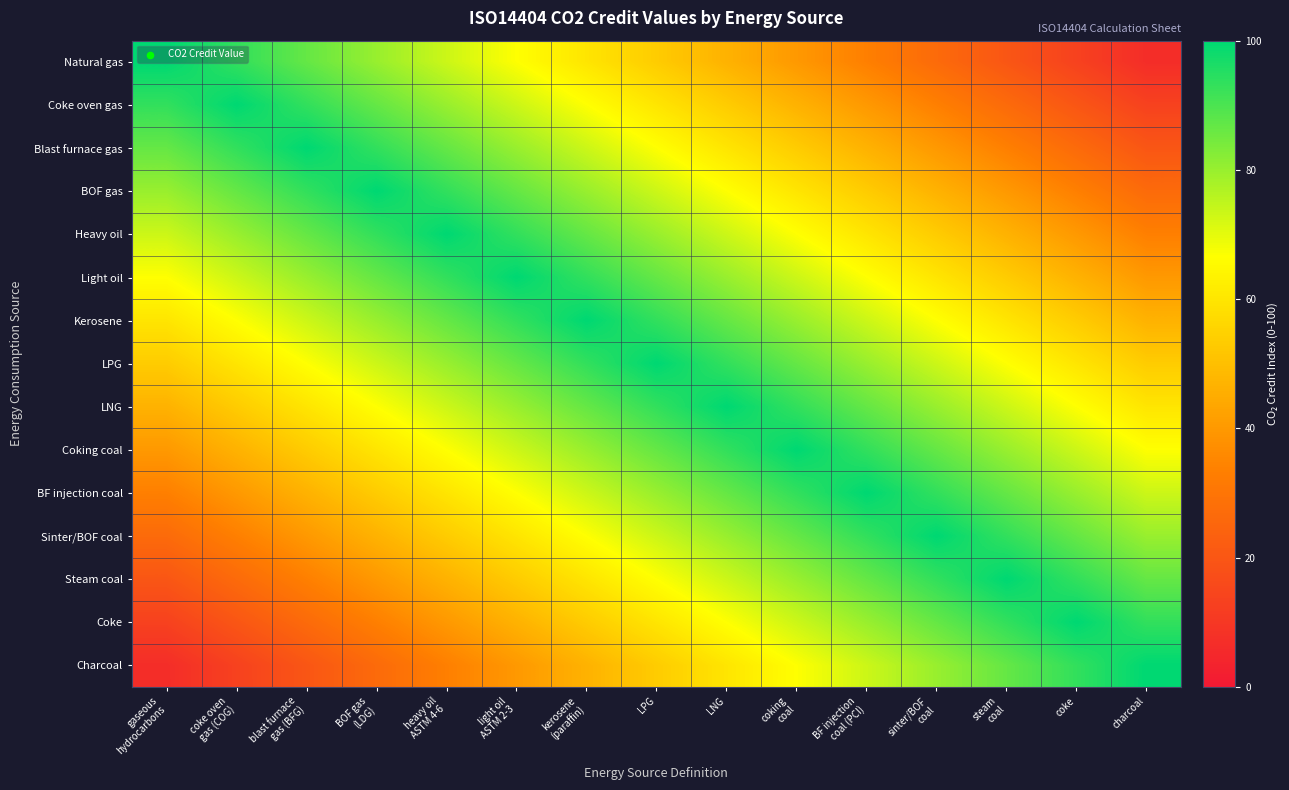

List the series in order of their peak value, lowest first.

Natural gas, Coke oven gas, Blast furnace gas, BOF gas, Heavy oil, Light oil, Kerosene, LPG, LNG, Coking coal, BF injection coal, Sinter/BOF coal, Steam coal, Coke, Charcoal